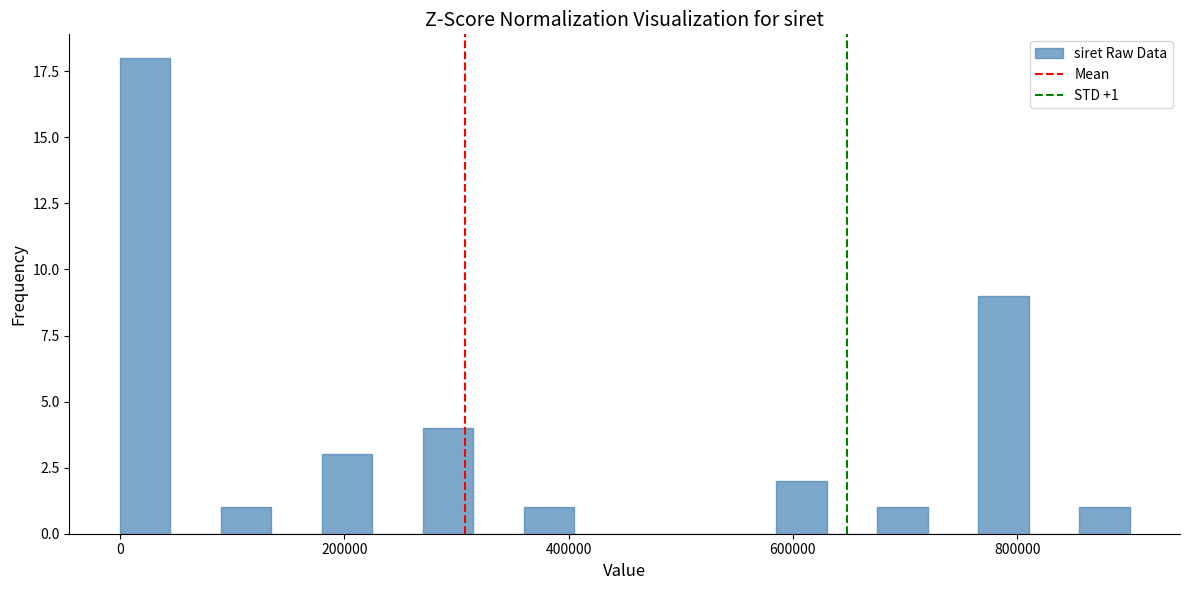

Read against the x-axis, roughly where is the centre of the tallest bar?

20000